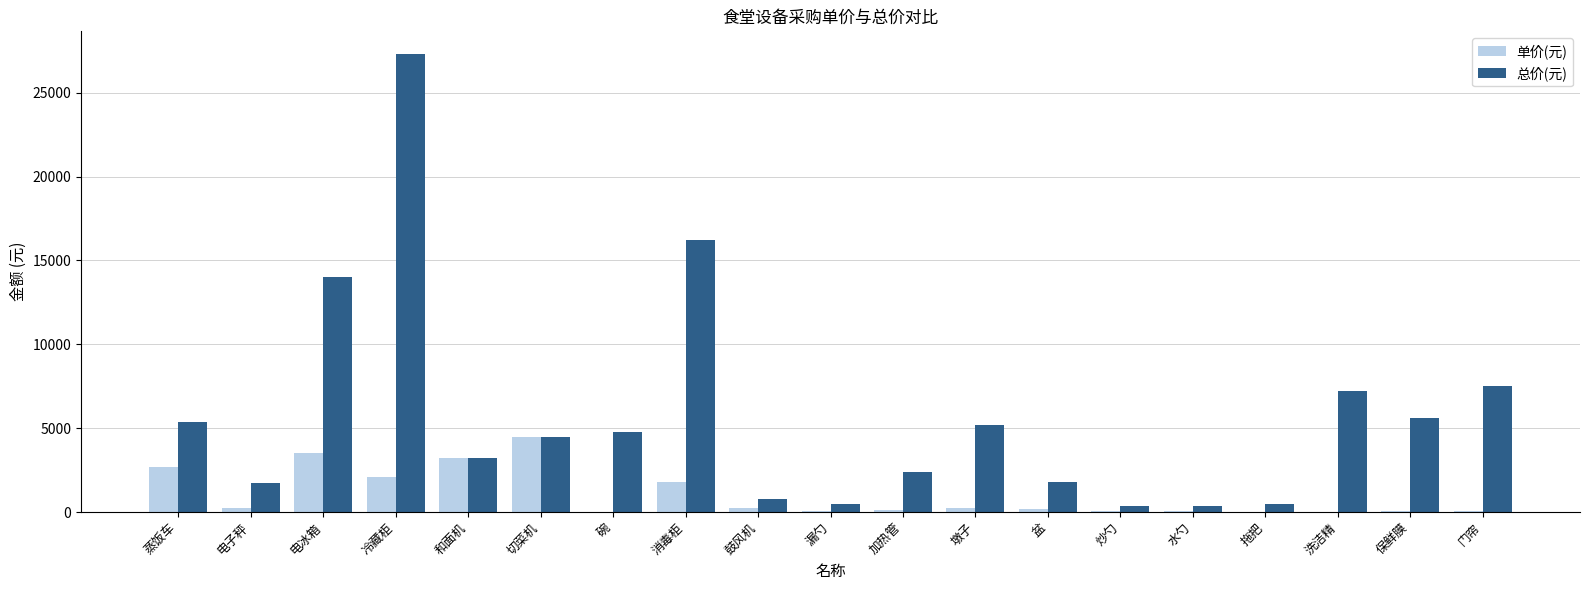

The value of 总价(元) at 洗洁精 is 7200. True or false?

True